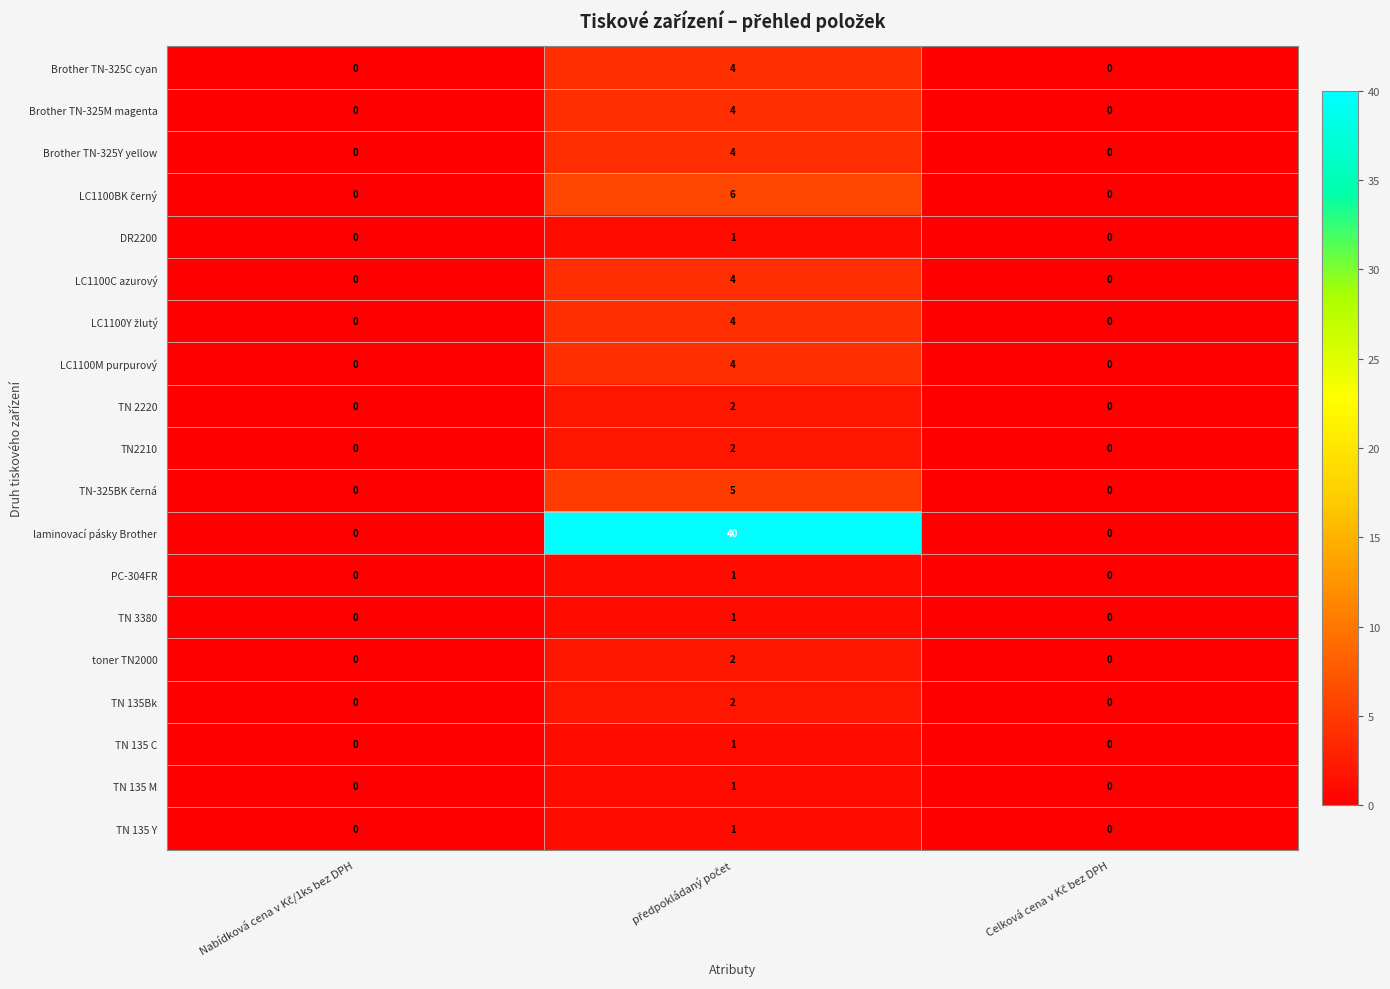

Which series has the widest spread of values?

laminovací pásky Brother